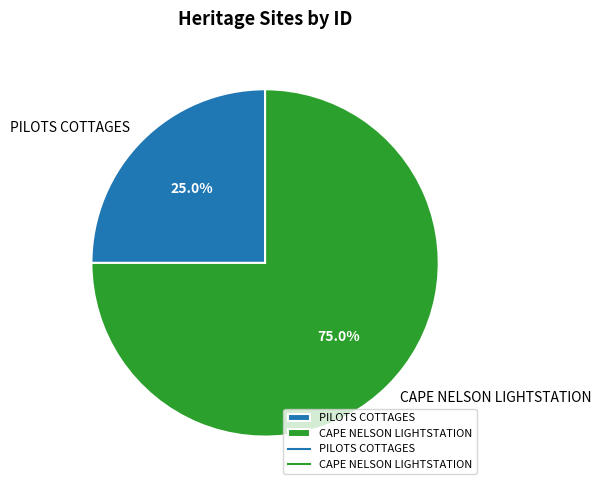

Which slice is the smallest?

PILOTS COTTAGES